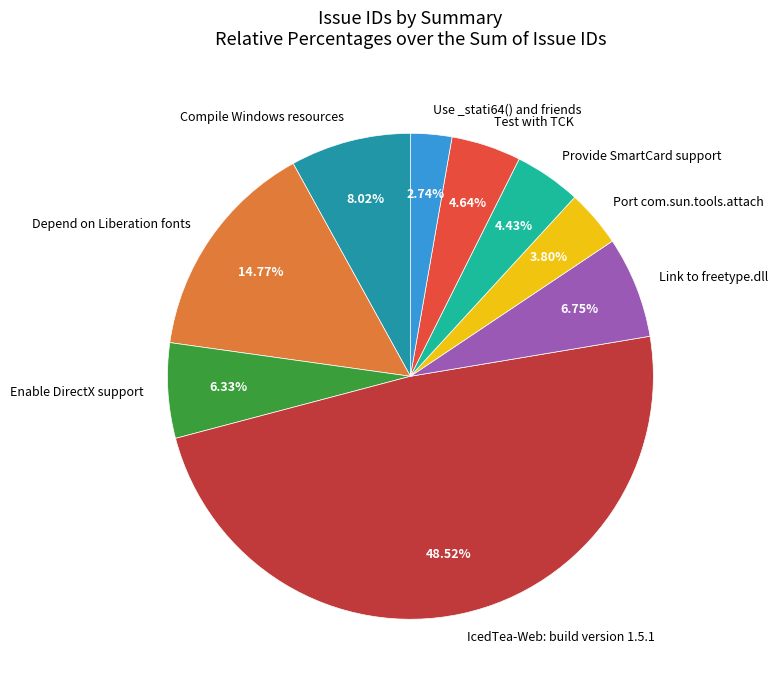

Approximately how many times larger is the value at IcedTea-Web: build version 1.5.1 compared to Use _stati64() and friends?

17.7